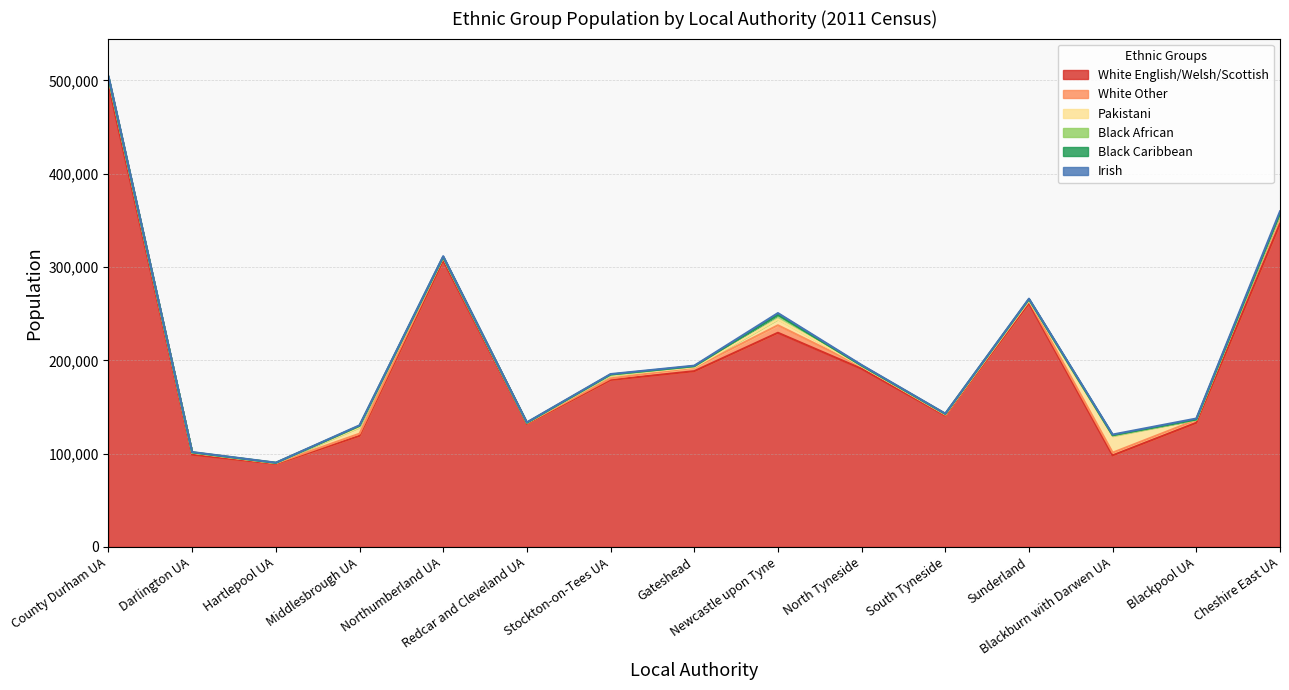

What is the spread (max minus min) of values at Gateshead?

188265